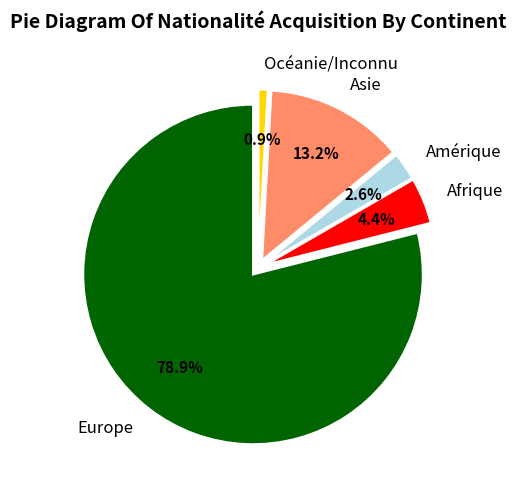

Is it true that Océanie/Inconnu is 1% of the pie?

True